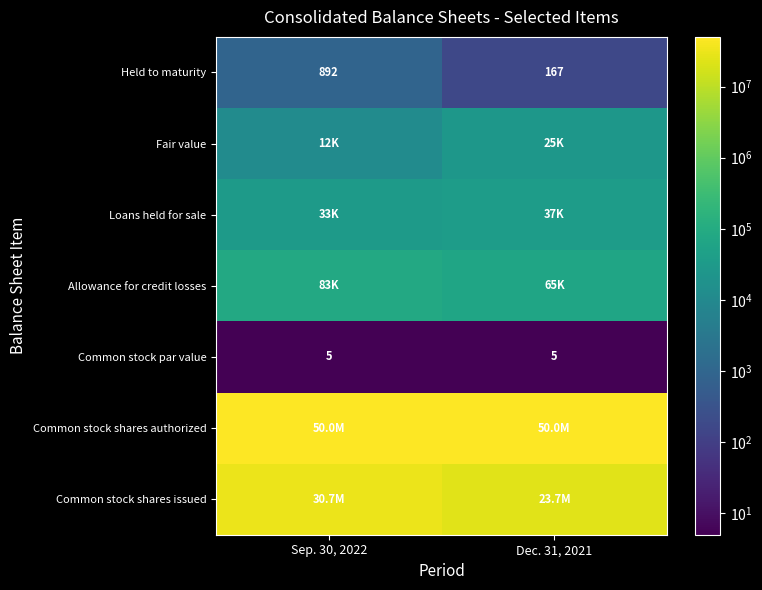

What is the sum of all Common stock par value values?

10